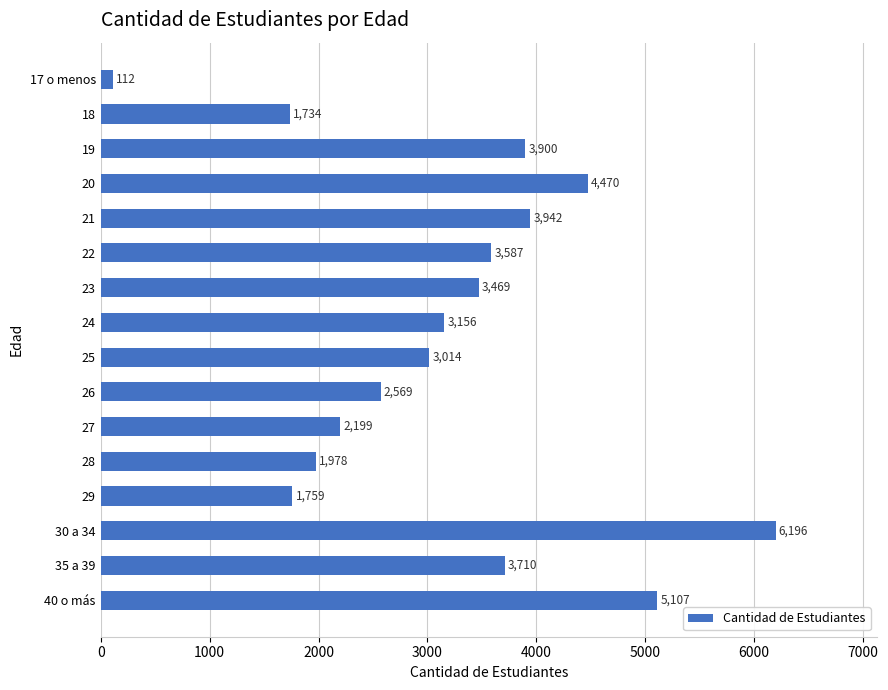

What is the label of the 13th bar from the bottom?

20